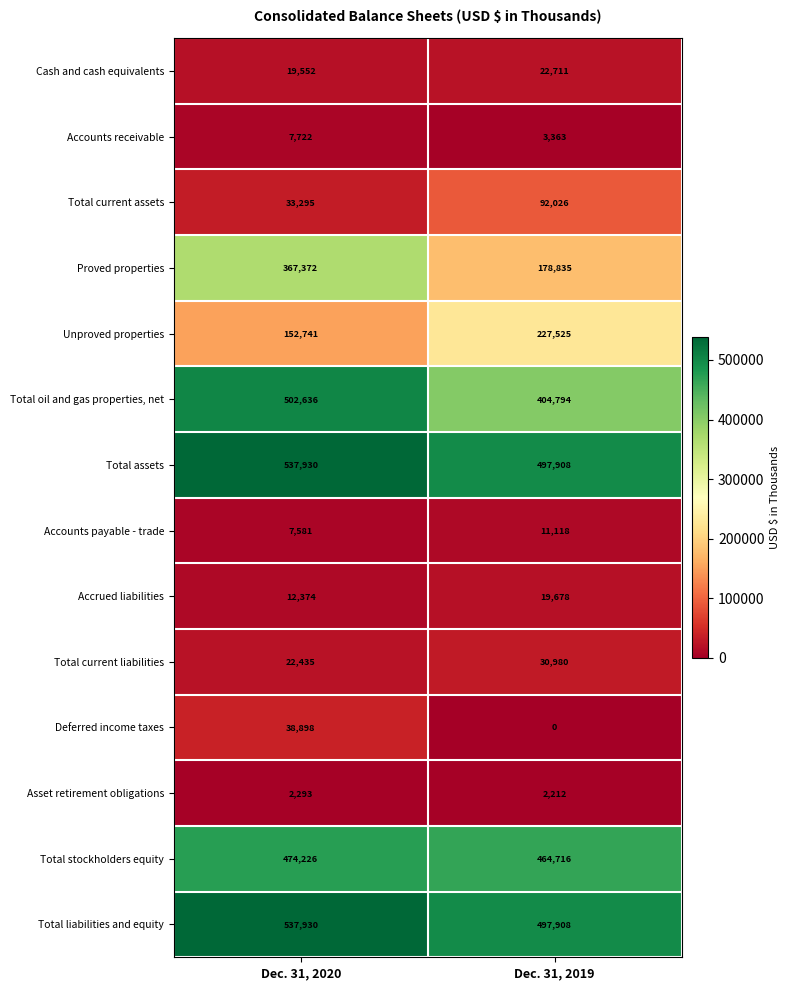

What is the approximate value of Total current assets at Dec. 31, 2020, to the nearest 100?

33300